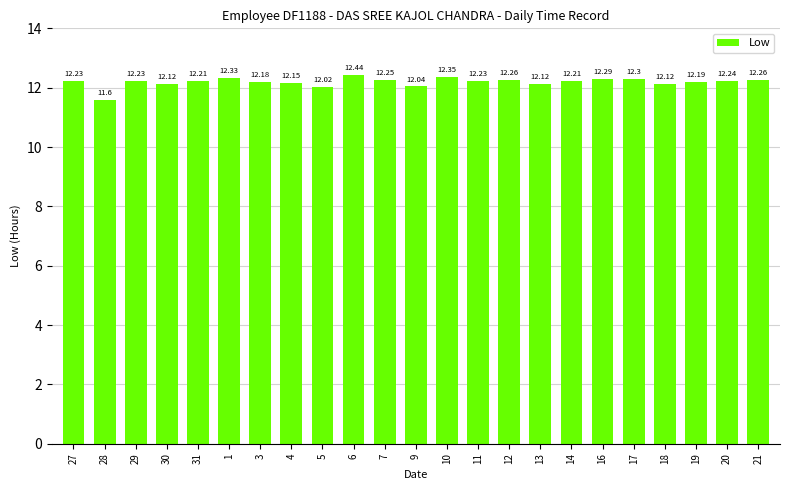

What is the sum of the values at 6 and 5?

24.5